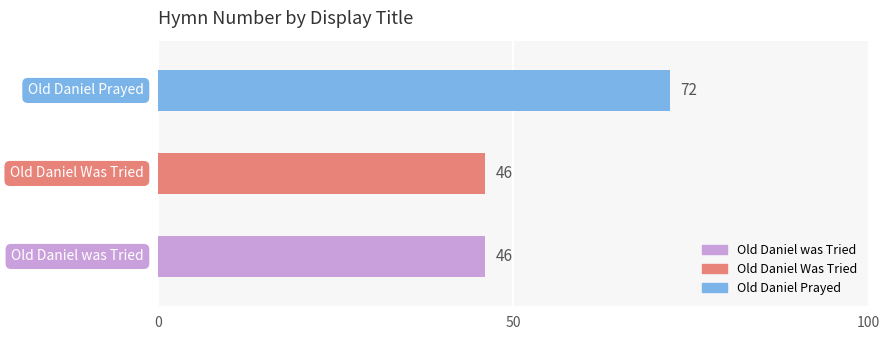

What is the label of the 3rd bar from the right?

Old Daniel was Tried